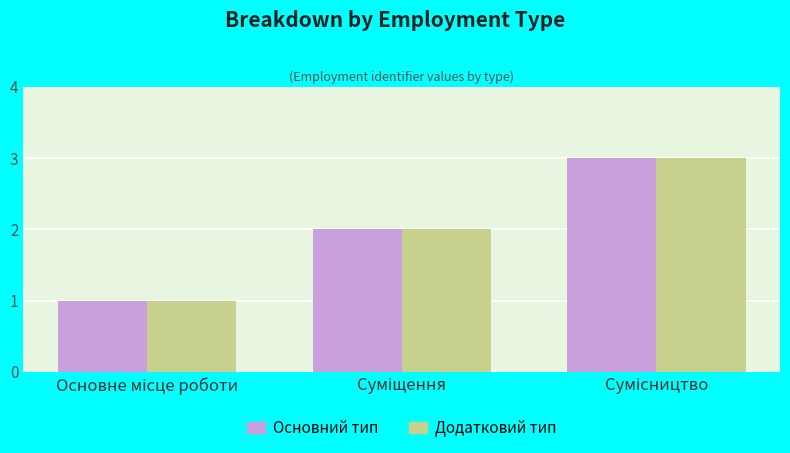

How many series are shown in this chart?

2